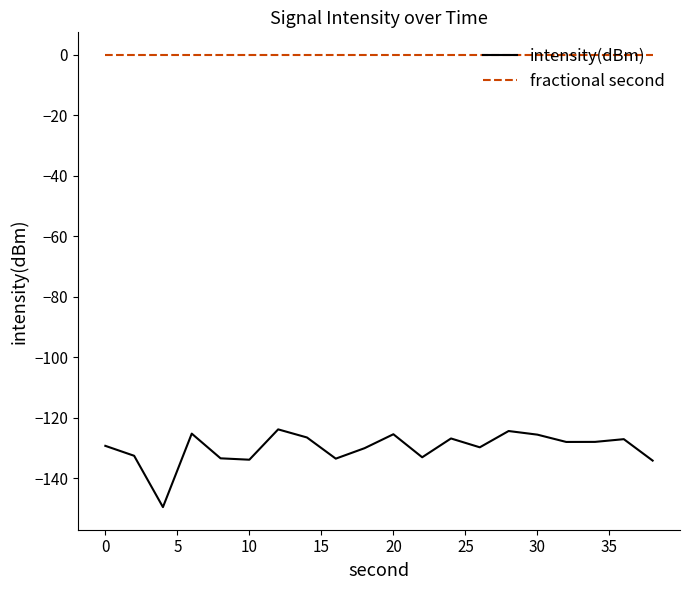

List the series in order of their overall mean, lowest first.

intensity(dBm), fractional second